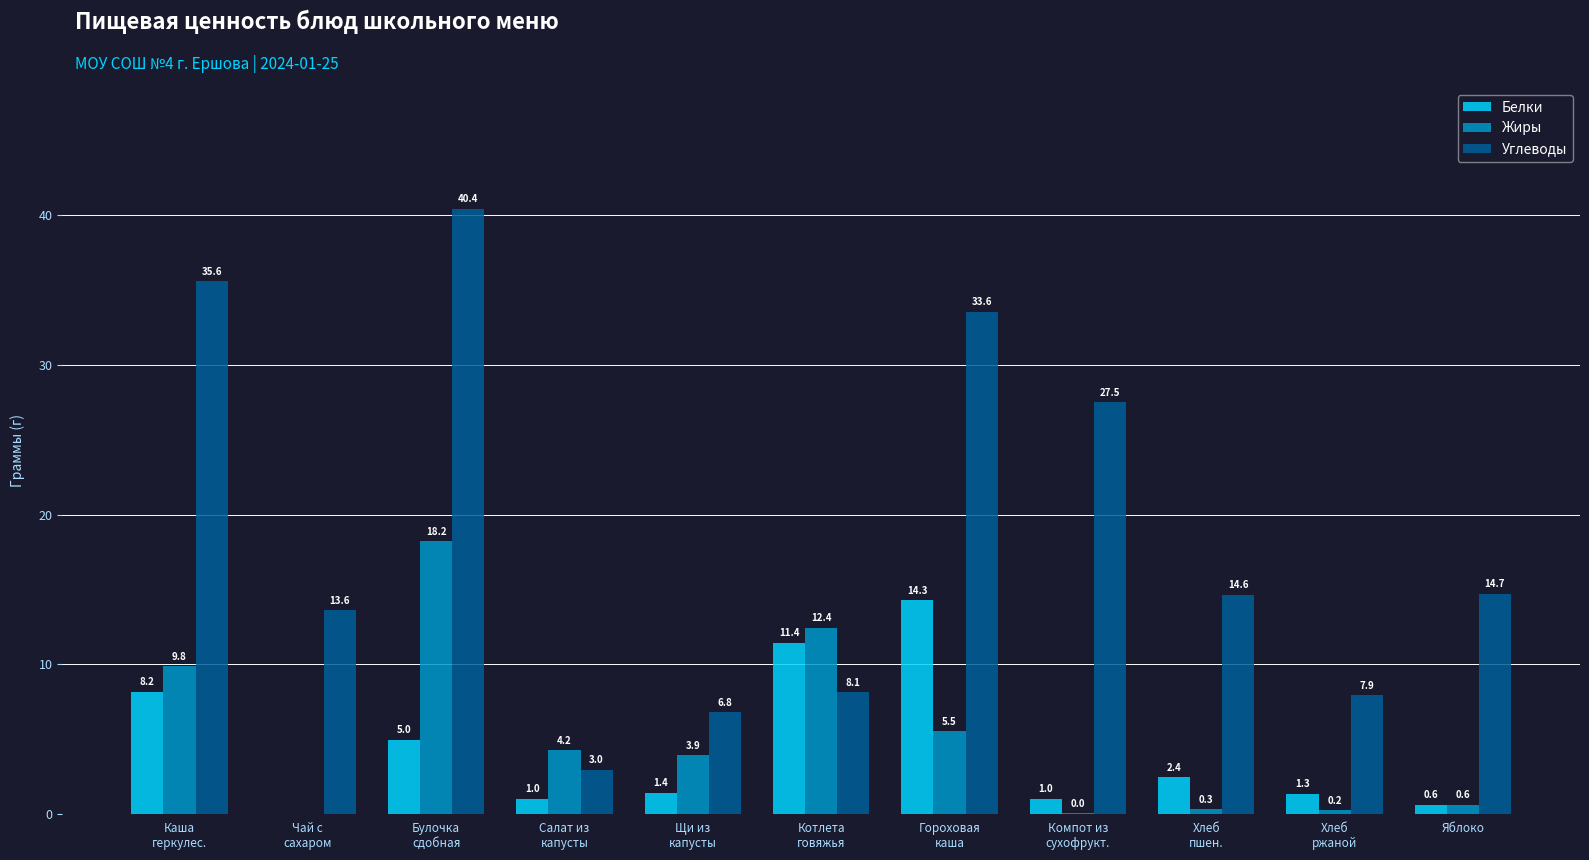

At which category does the chart reach its peak across all series?

Булочка
сдобная